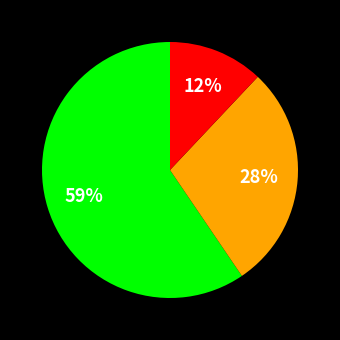

Is there a majority slice in this chart?

Yes